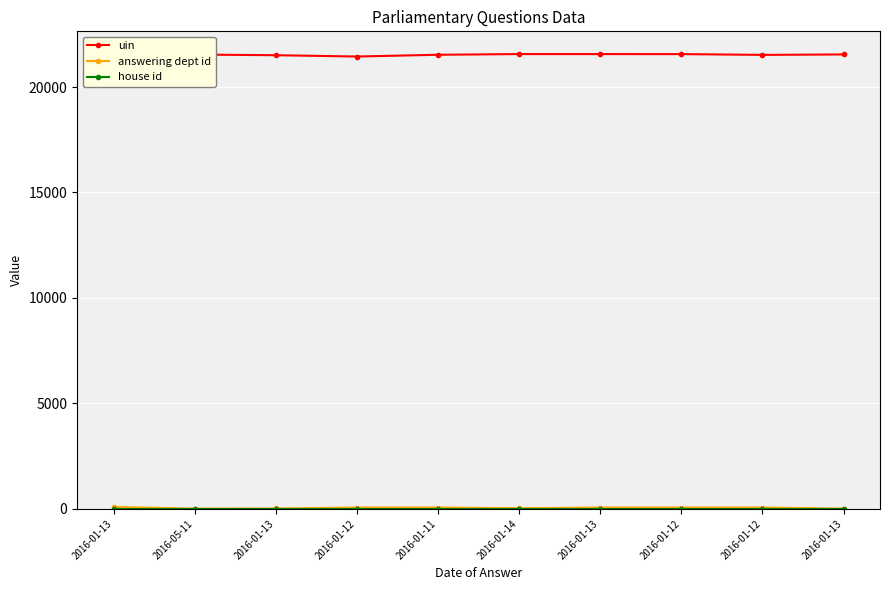

Between 2016-01-13 and 2016-01-13, which series saw the biggest shift?

answering dept id